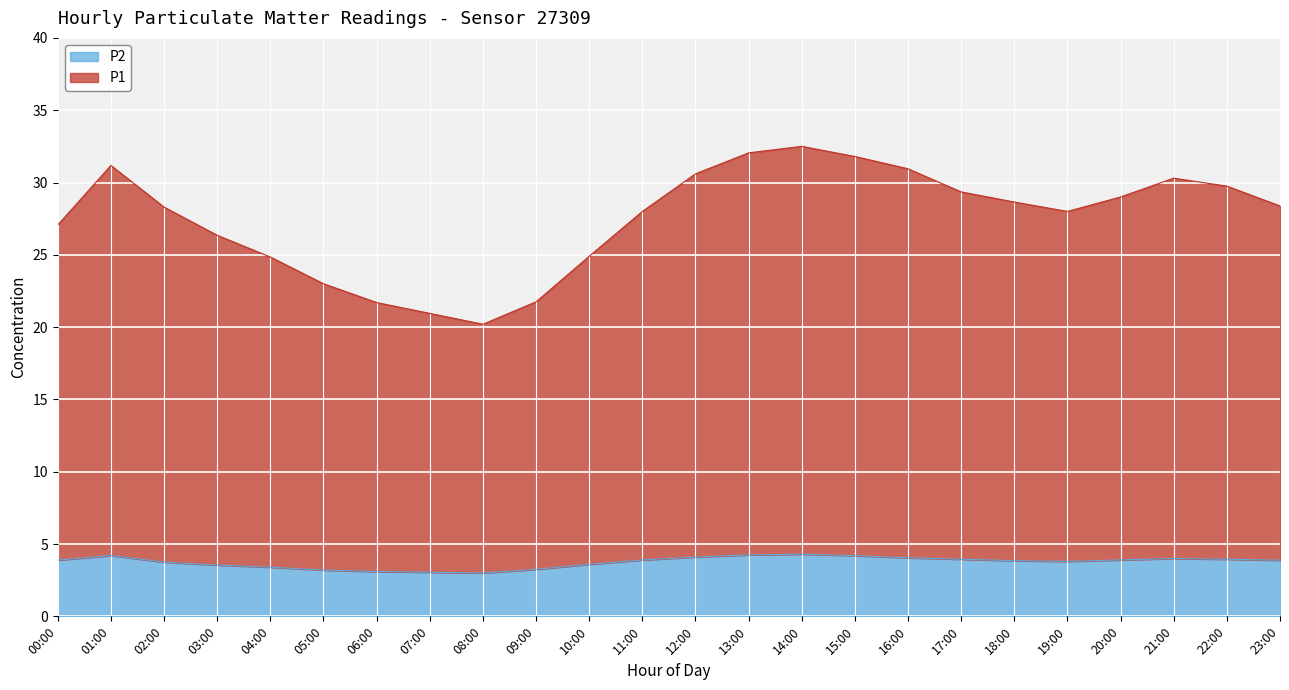

True or false: P1 has more than 1 interior local peaks.

True